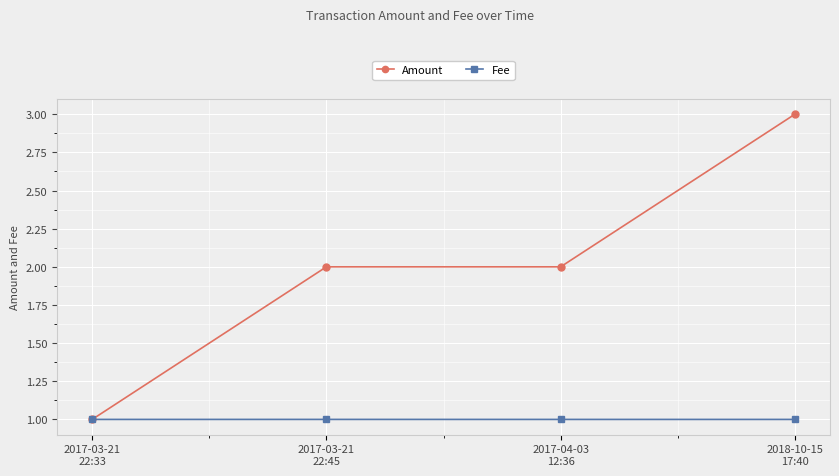

What is the approximate value of Fee at 2017-04-03
12:36?

1.0